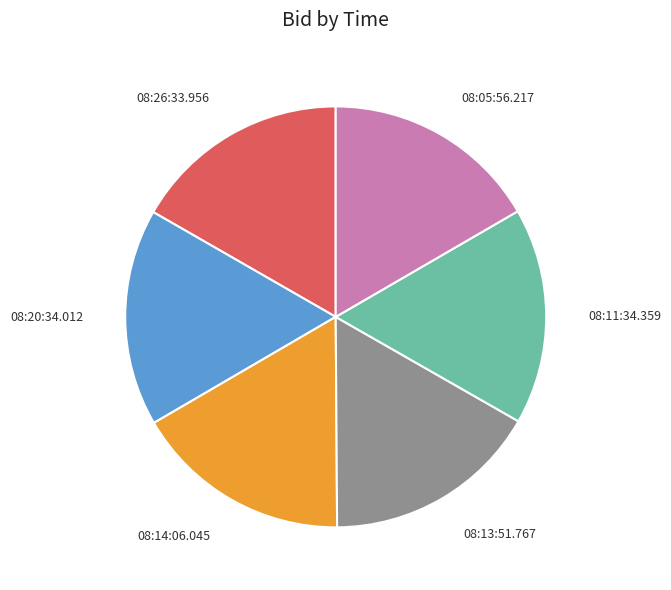

Approximately how many times larger is the value at 08:14:06.045 compared to 08:05:56.217?

1.0